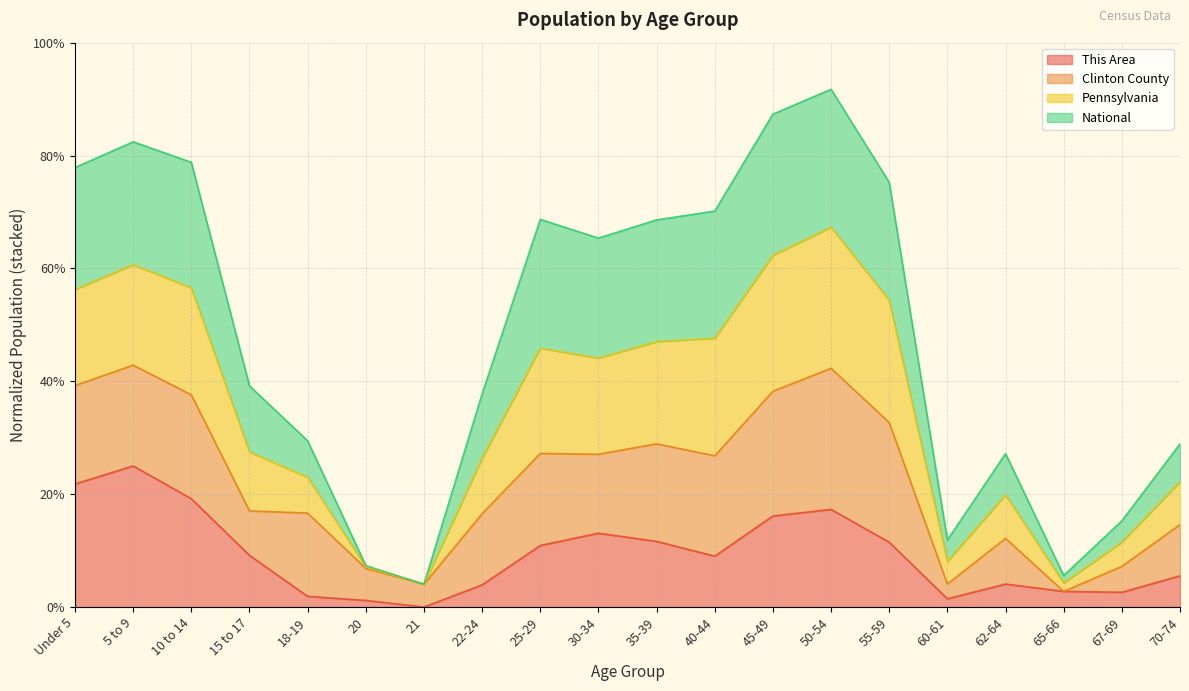

How many data points in Pennsylvania are above 261?

10